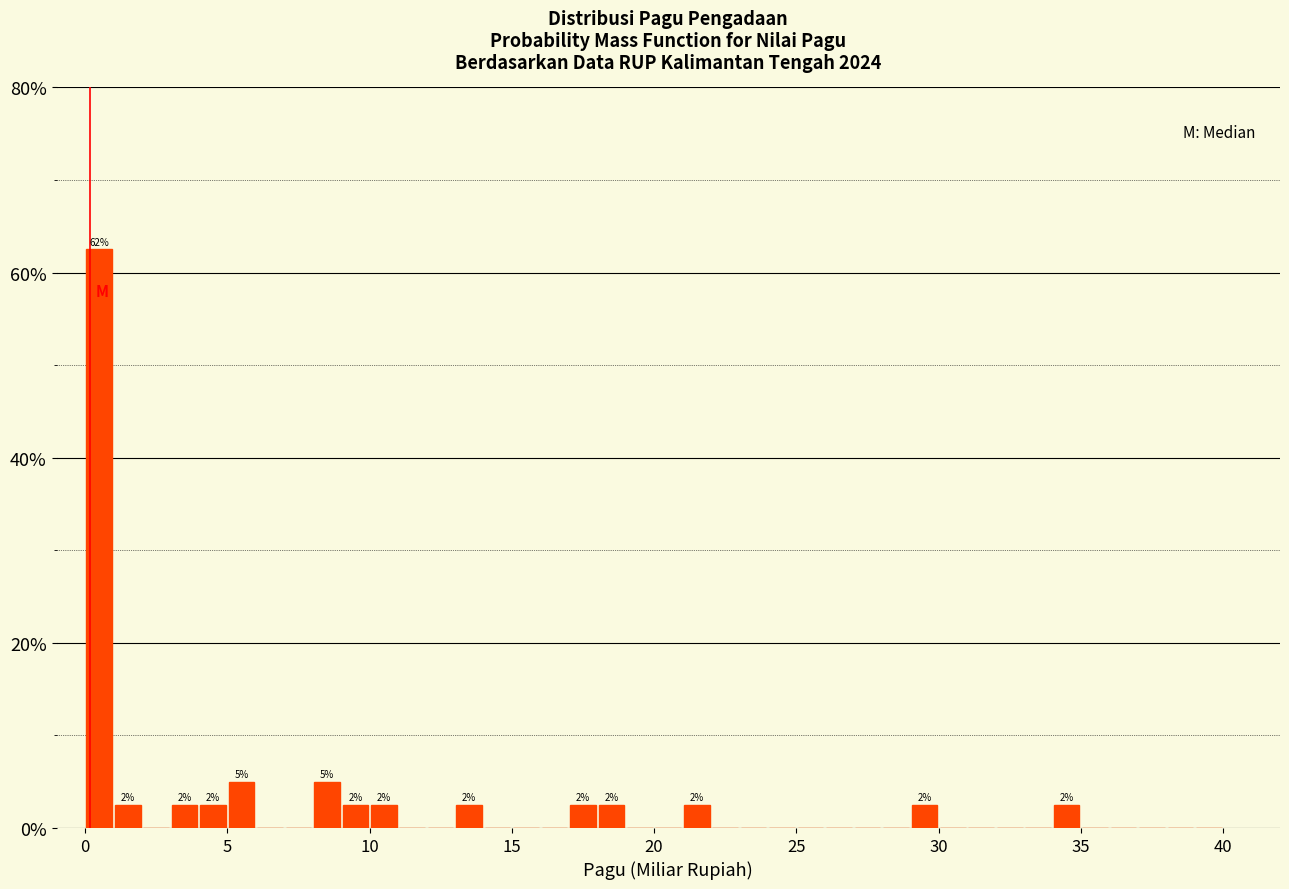

Read against the x-axis, roughly where is the centre of the tallest bar?

0.5